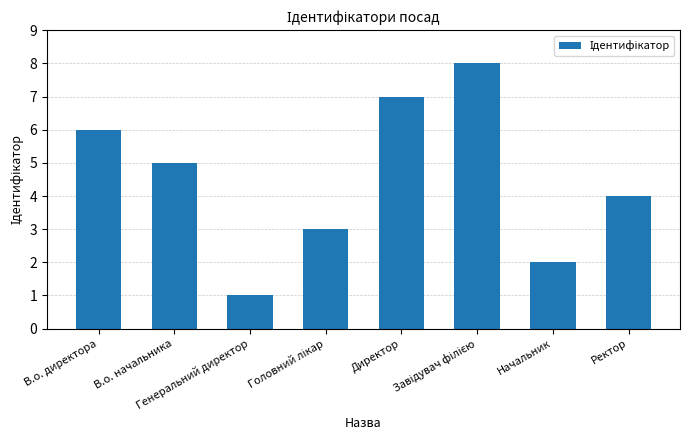

What is the difference between the maximum and minimum values?

7